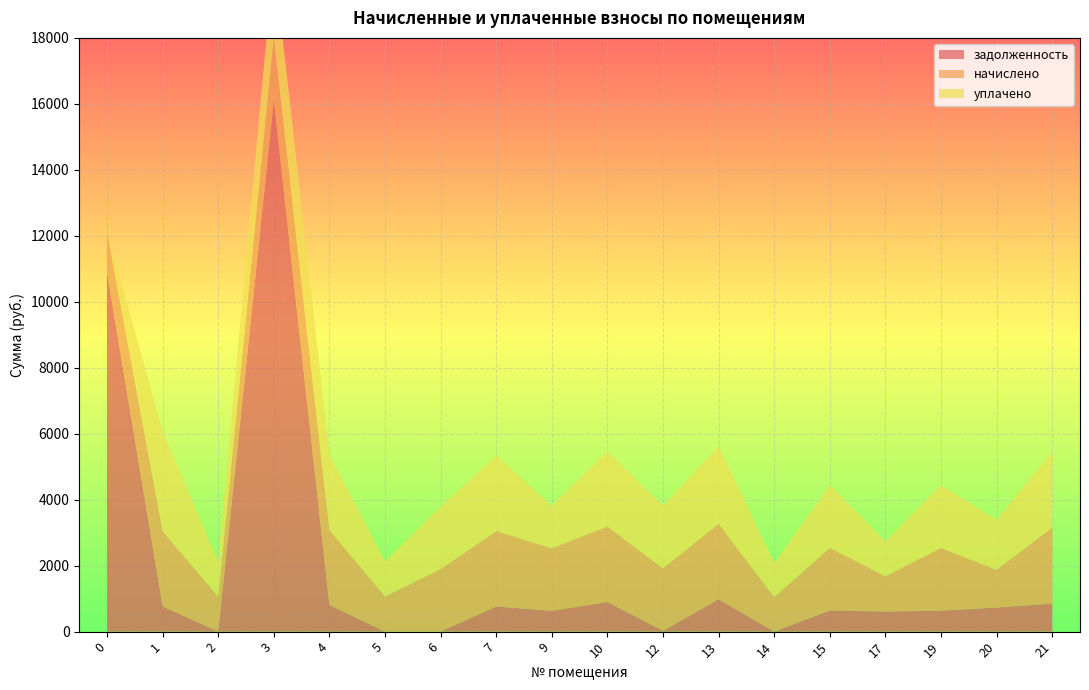

Reading left to right, list all the values displayed in this chart.

задолженность: 0=10893.3	1=763.6	2=0.0	3=16102.5	4=806.7	5=0.0	6=0.0	7=762.0	9=631.7	10=899.2	12=23.6	13=981.1	14=1.2	15=639.7	17=609.6	19=634.2	20=730.2	21=850.1
начислено: 0=1235.2	1=2278.6	2=1061.8	3=1902.5	4=2274.9	5=1065.5	6=1895.1	7=2285.9	9=1895.1	10=2285.9	12=1895.1	13=2289.6	14=1043.4	15=1898.8	17=1065.5	19=1902.5	20=1143.0	21=2304.4
уплачено: 0=0.0	1=3038.1	2=1061.8	3=2389.9	4=2274.9	5=1065.5	6=1895.1	7=2285.9	9=1283.1	10=2285.9	12=1895.1	13=2347.0	14=1043.6	15=1902.7	17=1065.6	19=1902.5	20=1524.0	21=2304.4